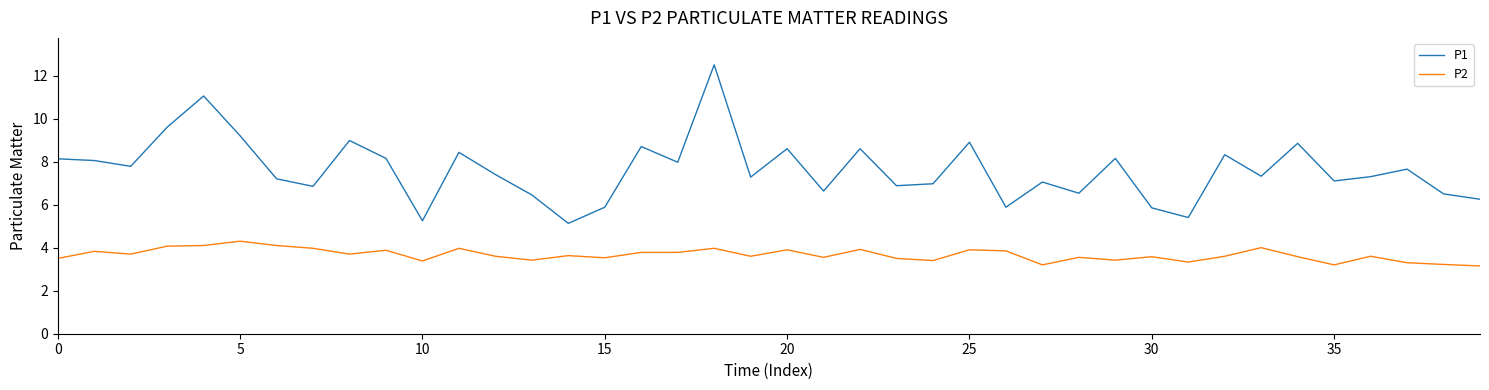

True or false: P2 and P1 intersect in this chart.

False